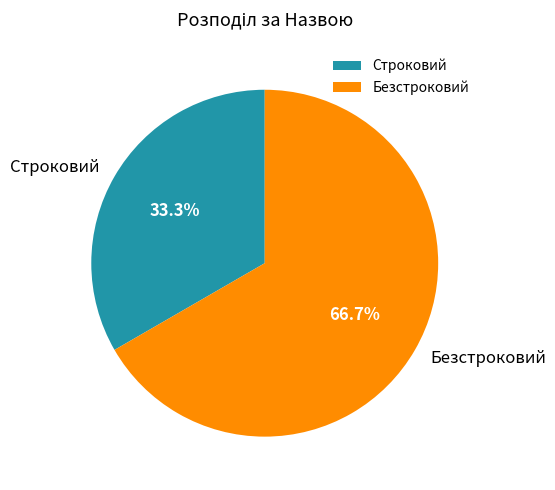

What is the ratio of the value at Безстроковий to the value at Строковий?

2.0